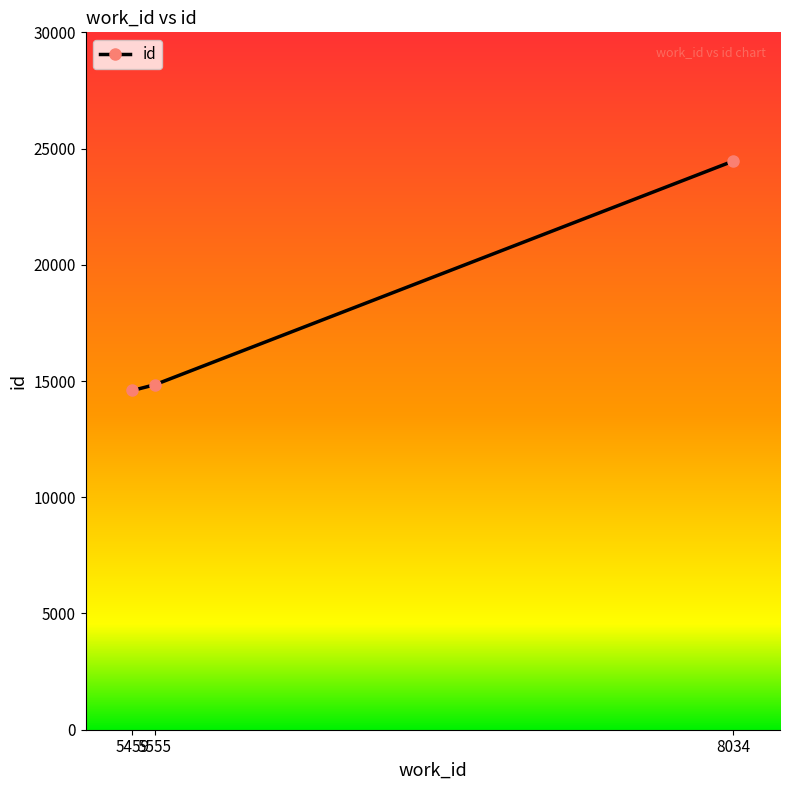

What is the sum of all values?

53898